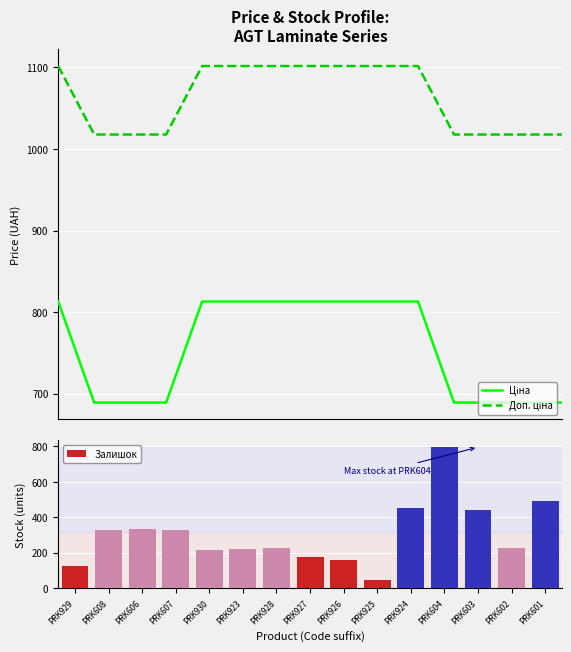

Where does the Доп. ціна series first go above 1101?

PRK929